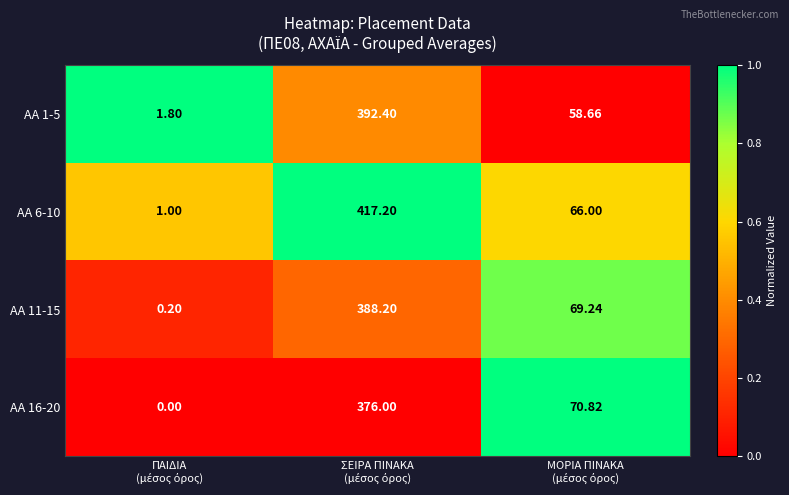

How many values in the ΑΑ 1-5 series exceed 58?

2